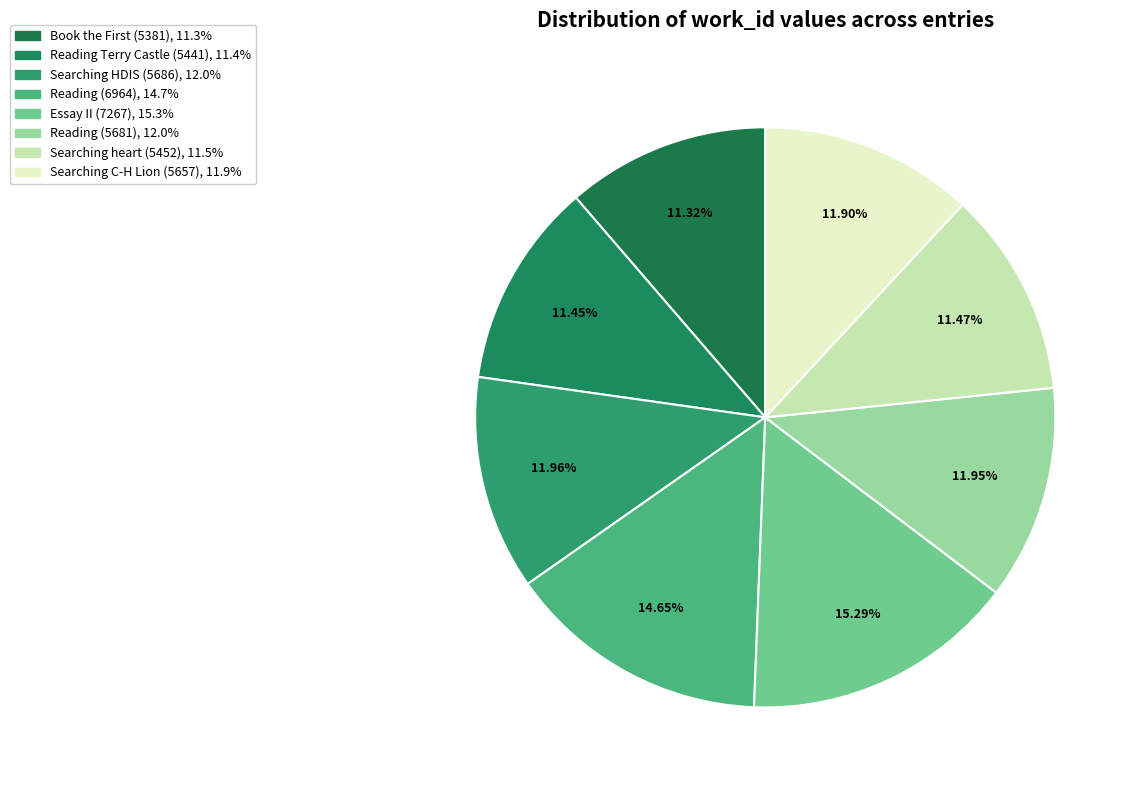

Count the number of slices in the pie.

8